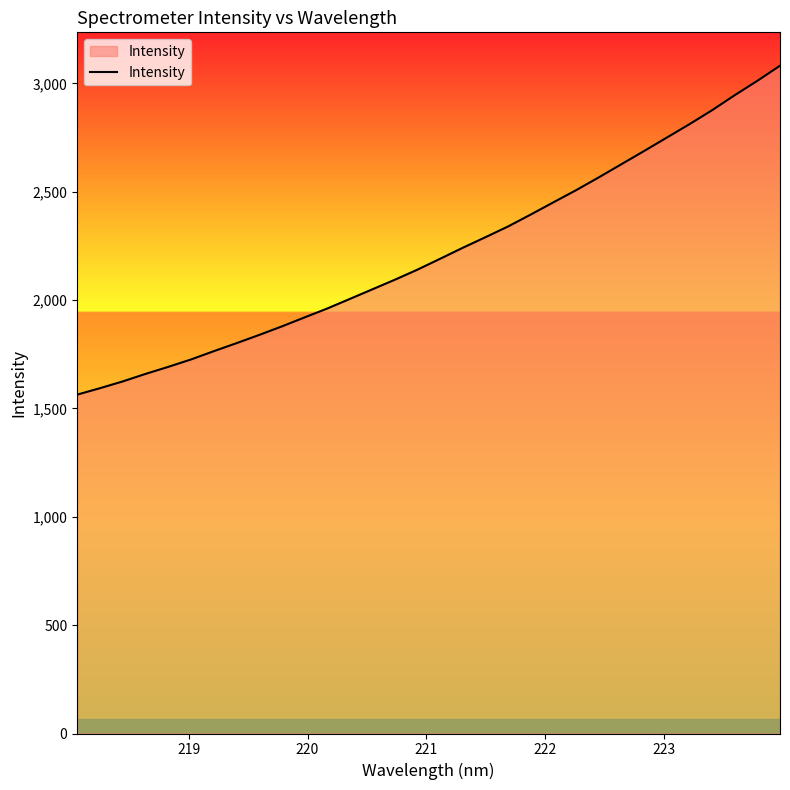

What is the difference between the maximum and minimum values?

1518.0